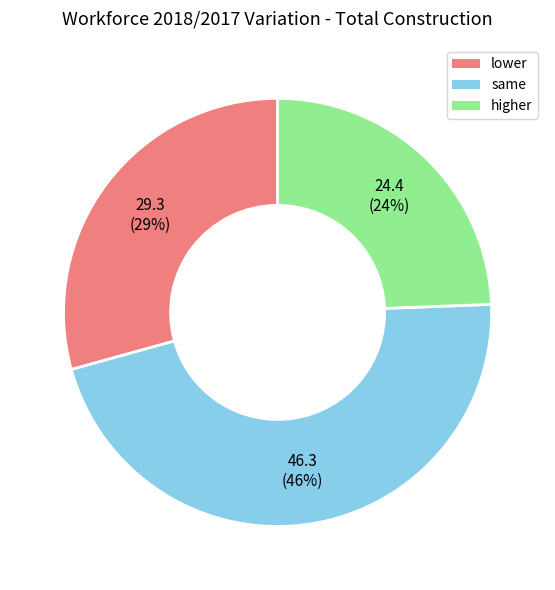

To the nearest percent, what is the average slice percentage?

33%